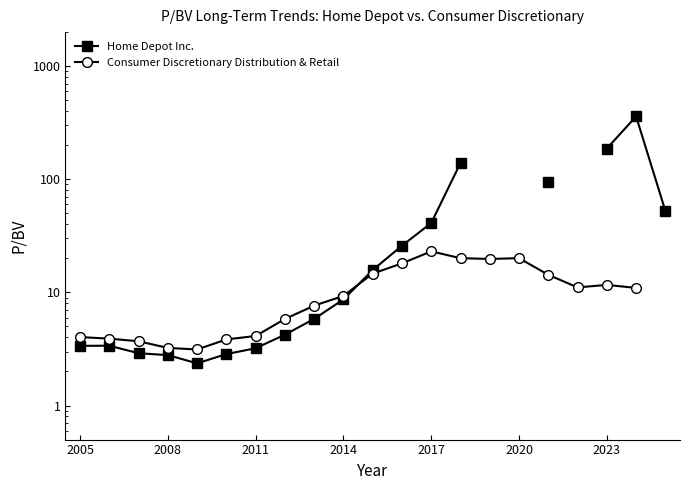

Where do Home Depot Inc. and Consumer Discretionary Distribution & Retail first cross each other?

9 and 10